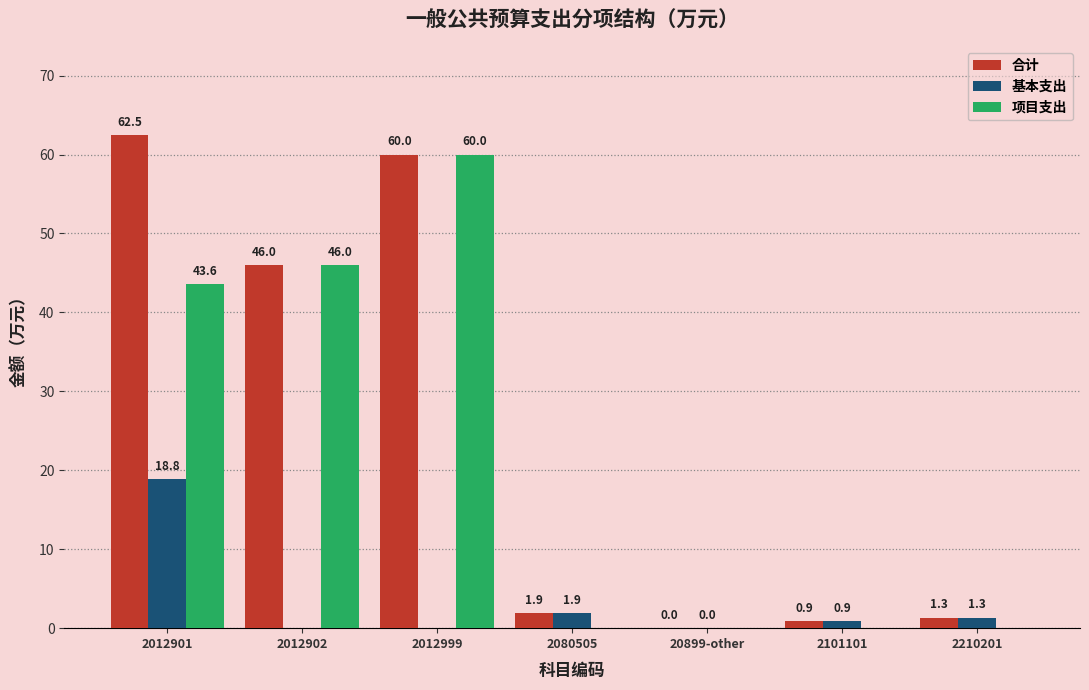

What is the maximum value for 项目支出?

60.0